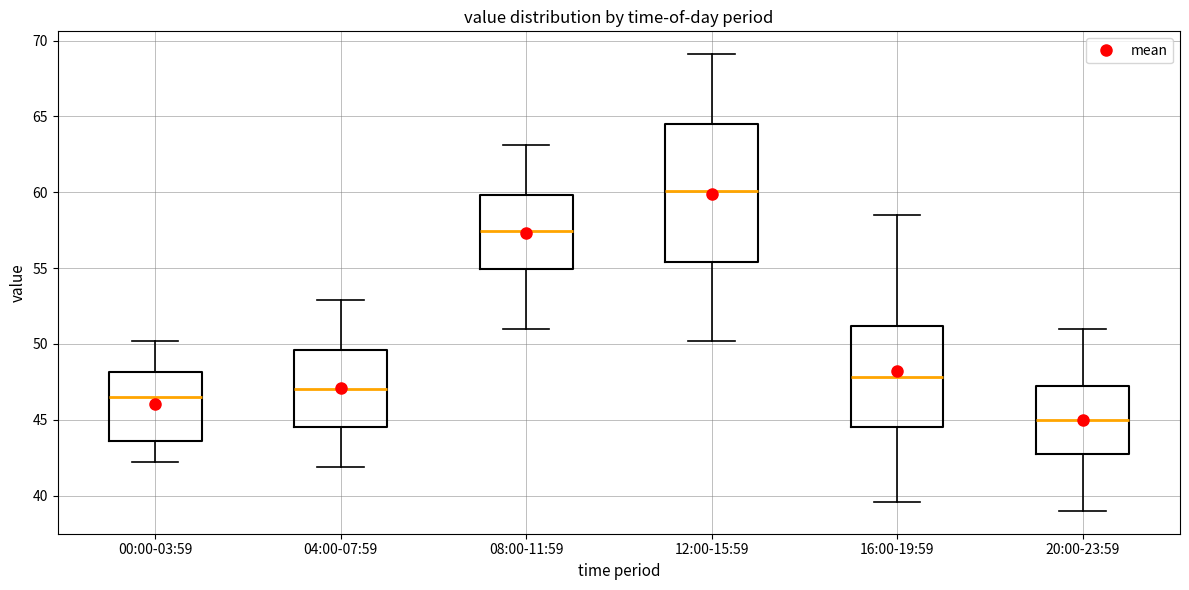

Reading left to right, read every box against the y-axis: the position of its median line, the range the box covers, and the ends of its whiskers. The values are not printed on the chart, so give them approximately, as read against the axis.

00:00-03:59: median 46.5, box 43.5 to 48.0, whiskers 42.0 to 50.0
04:00-07:59: median 47.0, box 44.5 to 49.5, whiskers 42.0 to 53.0
08:00-11:59: median 57.5, box 55.0 to 60.0, whiskers 51.0 to 63.0
12:00-15:59: median 60.0, box 55.5 to 64.5, whiskers 50.0 to 69.0
16:00-19:59: median 48.0, box 44.5 to 51.0, whiskers 39.5 to 58.5
20:00-23:59: median 45.0, box 43.0 to 47.5, whiskers 39.0 to 51.0